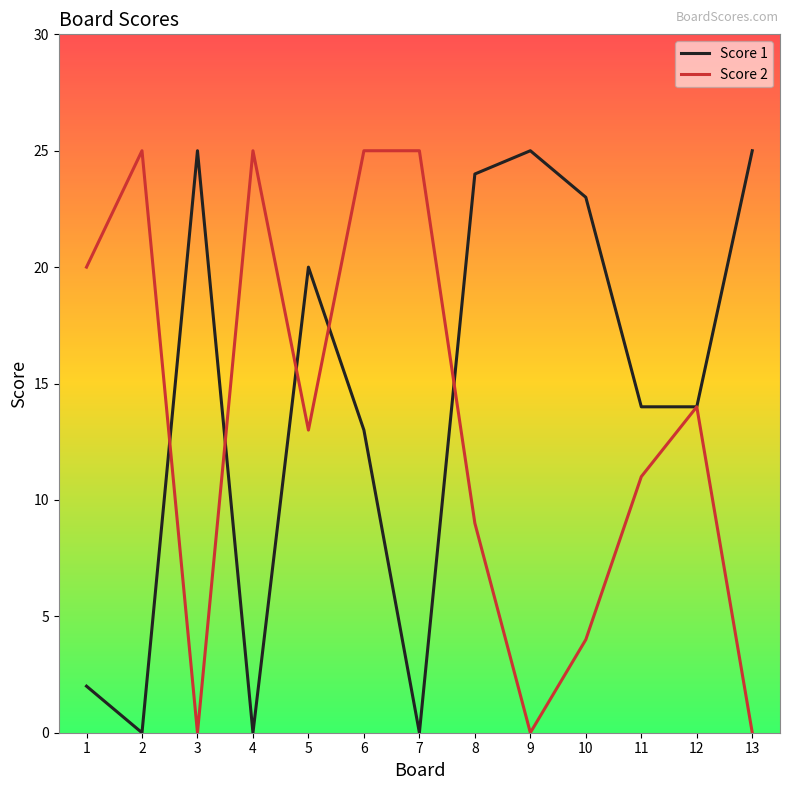

The value of Score 2 at 12 is 14. True or false?

True